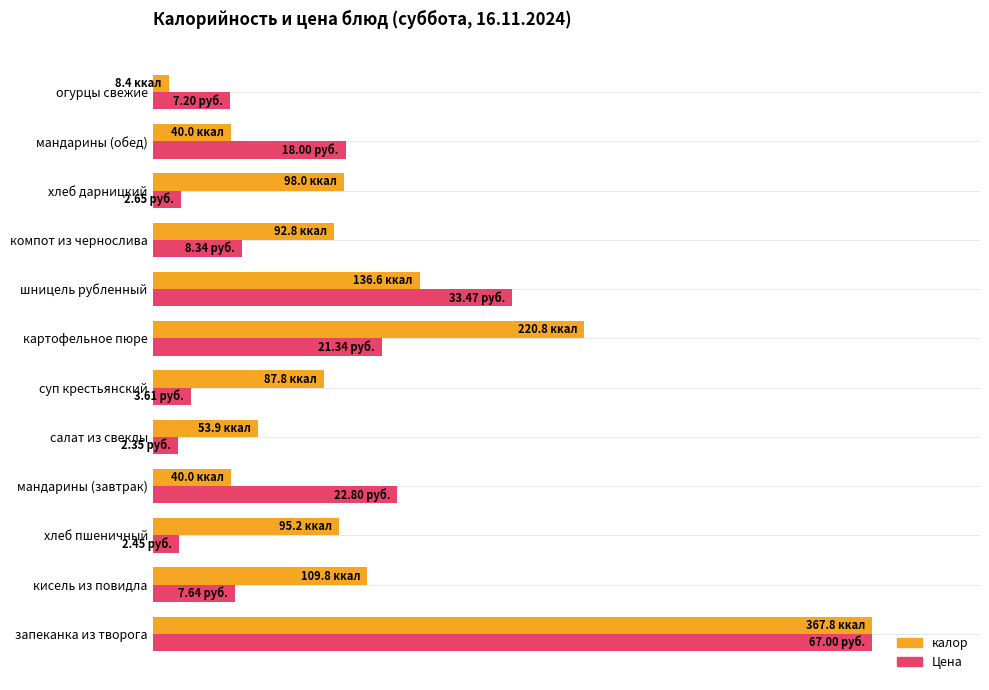

Which series has the largest range (max minus min)?

калор